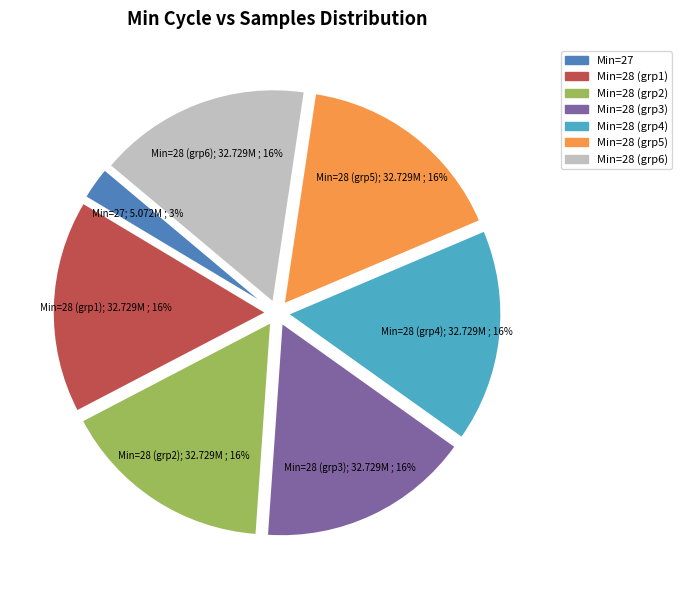

Which slice is the smallest?

Min=27